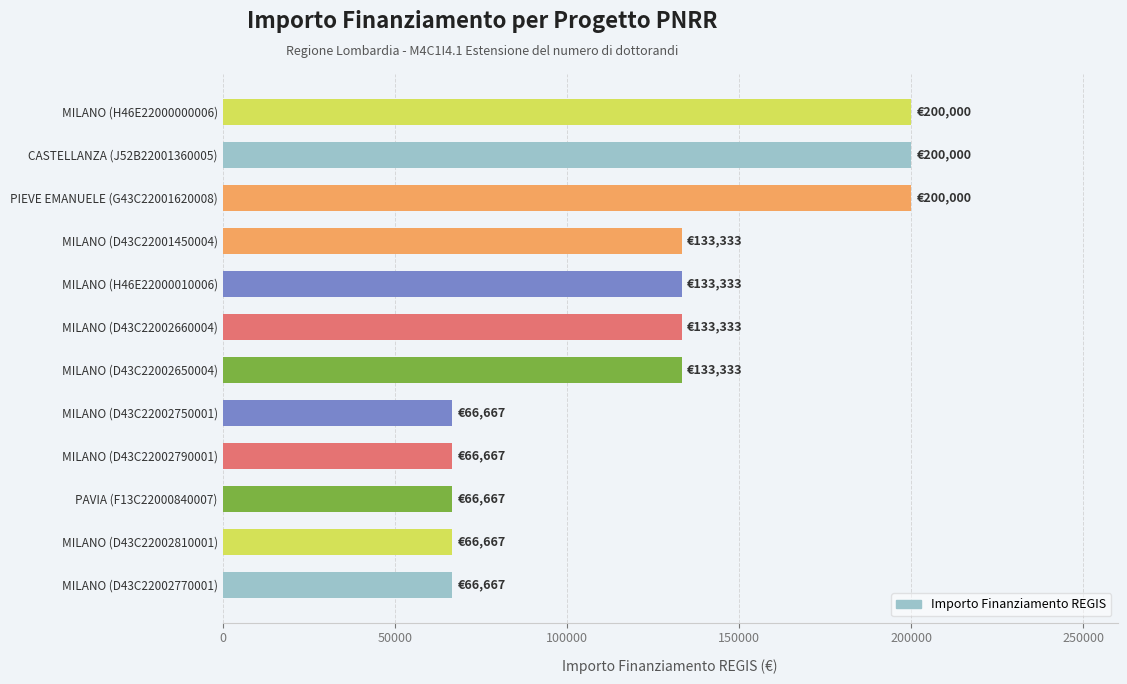

What is the smallest value displayed?

66666.7